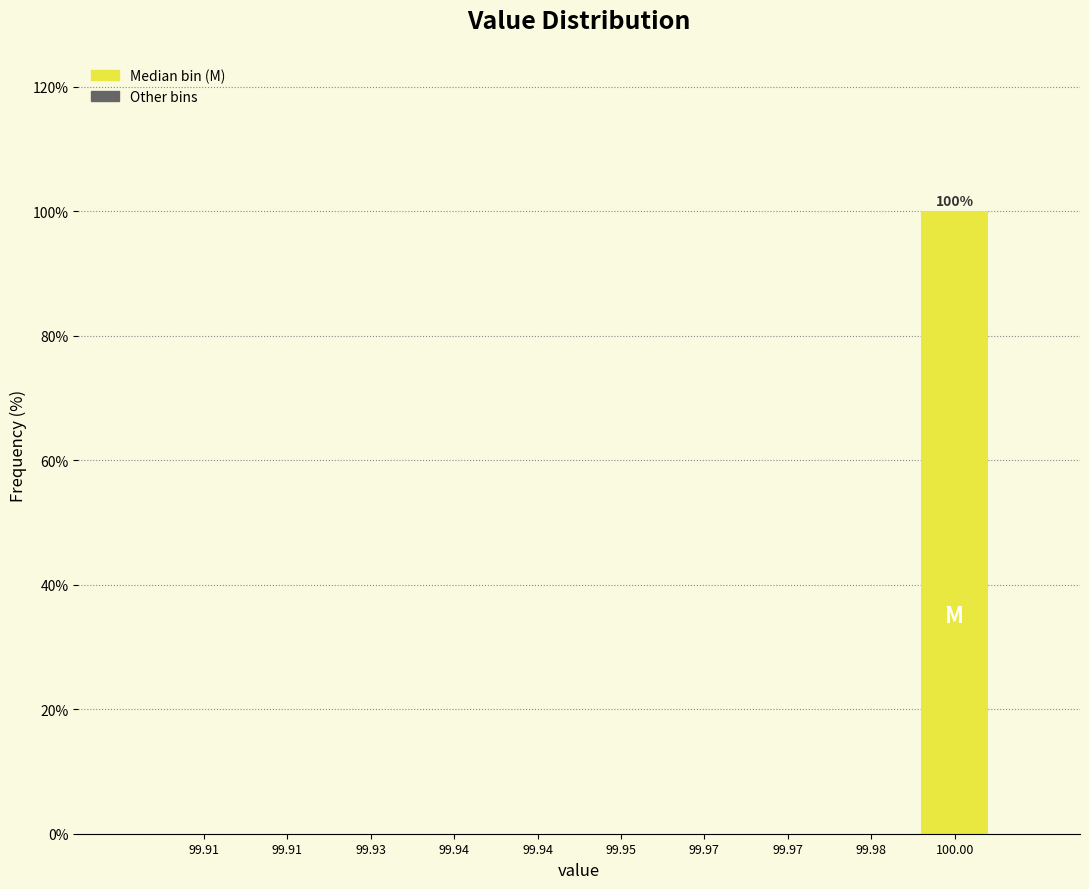

Are the bars horizontal?

No